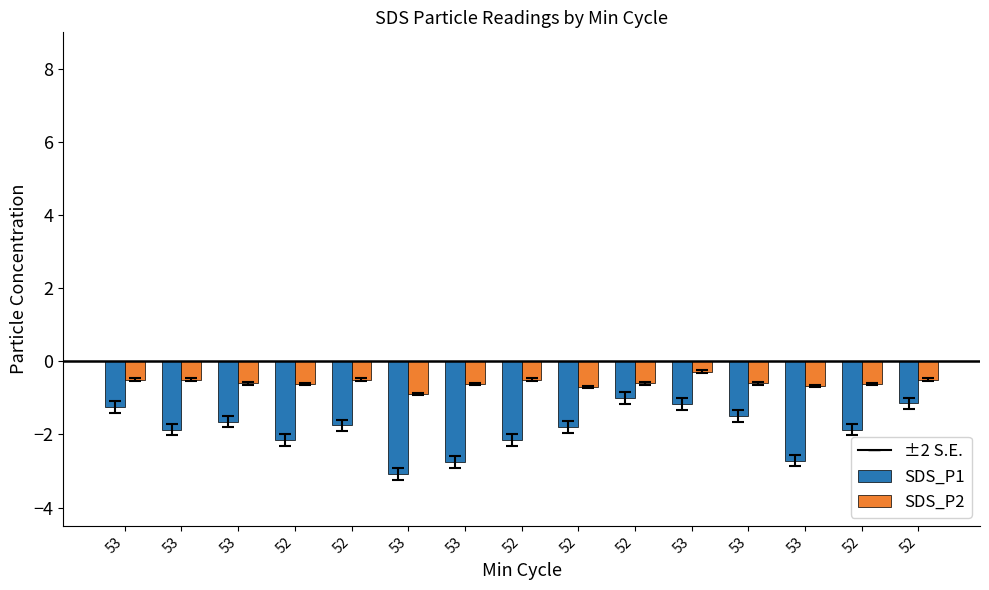

Does the chart contain stacked bars?

No